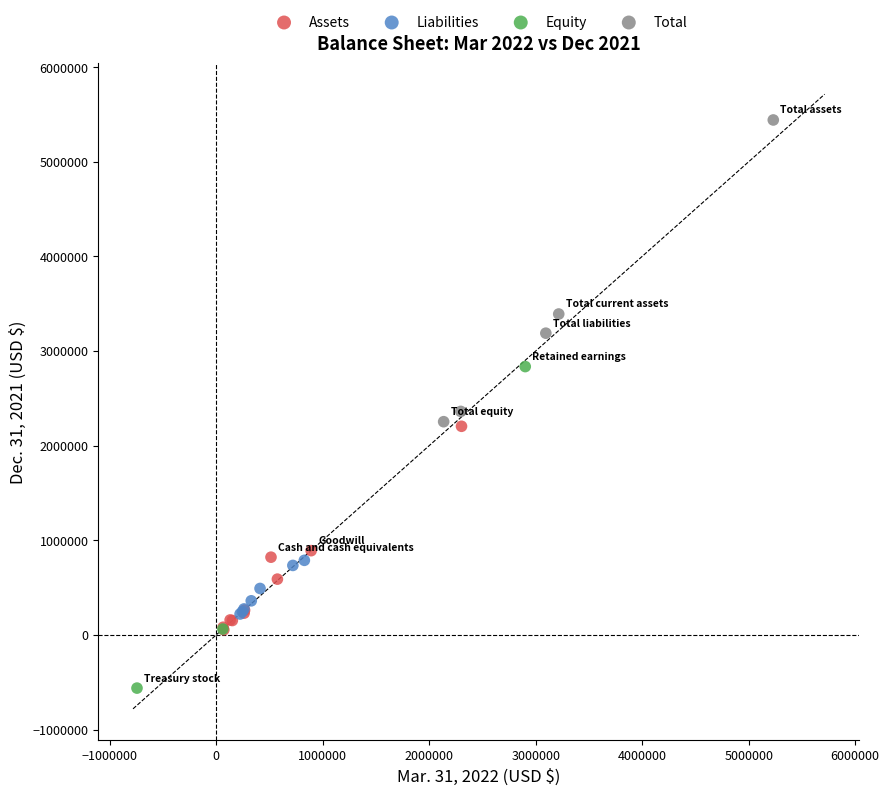

Which series reaches the minimum Y coordinate?

Equity